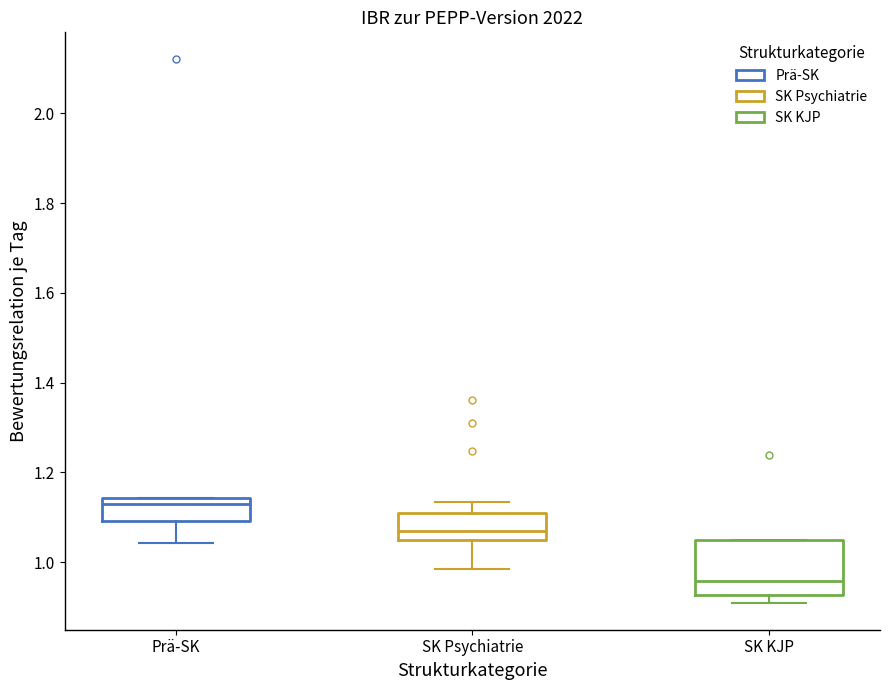

Where is the lower edge of the box for Prä-SK on the y-axis? The values are not printed on the chart, so give them approximately, as read against the axis.

1.10